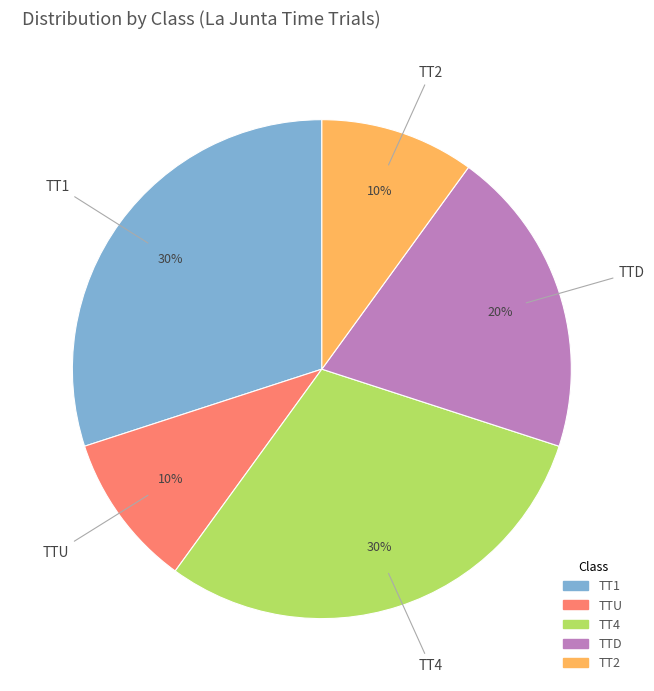

Does any single category account for the majority?

No